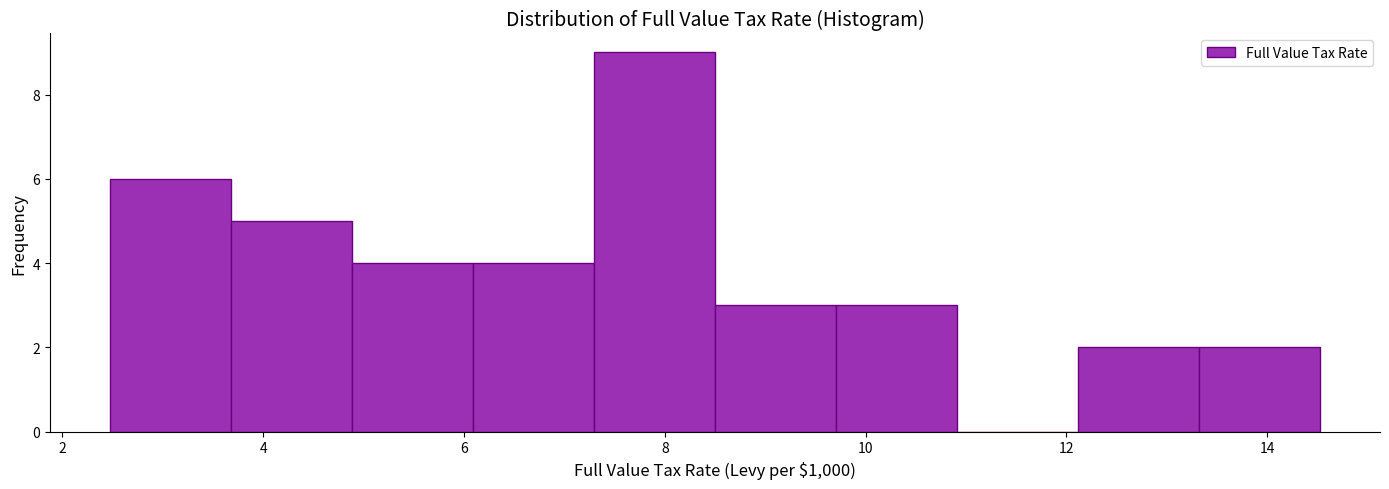

Reading left to right, transcribe this chart: for each bar, give the range it covers on the x-axis and its height. Neither the bar edges nor the heights are printed on the chart, so give them approximately, as read against the axes.

2.4 to 3.6: 6
3.6 to 4.8: 5
4.8 to 6.0: 4
6.0 to 7.2: 4
7.2 to 8.6: 9
8.6 to 9.8: 3
9.8 to 11.0: 3
11.0 to 12.2: 0
12.2 to 13.4: 2
13.4 to 14.6: 2